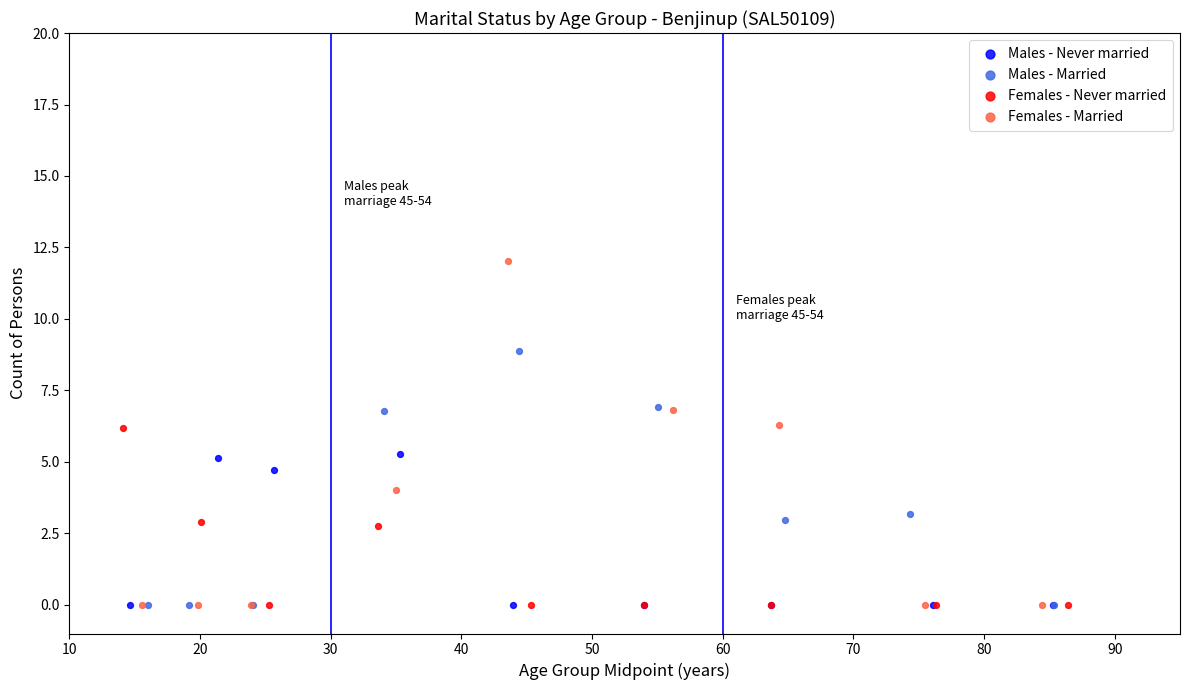

Which series has the widest spread of Y values?

Females - Married